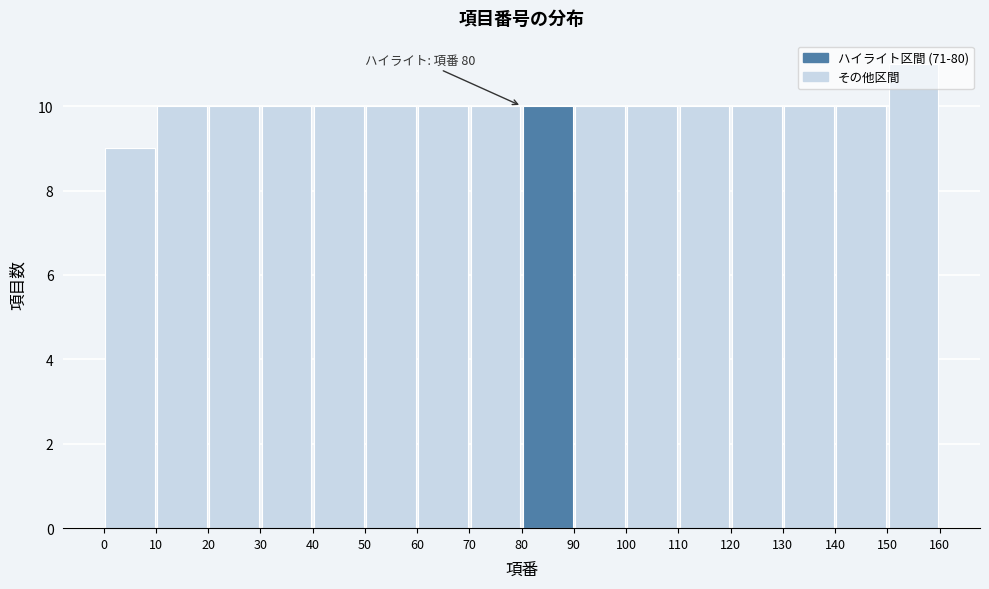

Which range on the x-axis has the tallest bar?

150 to 160